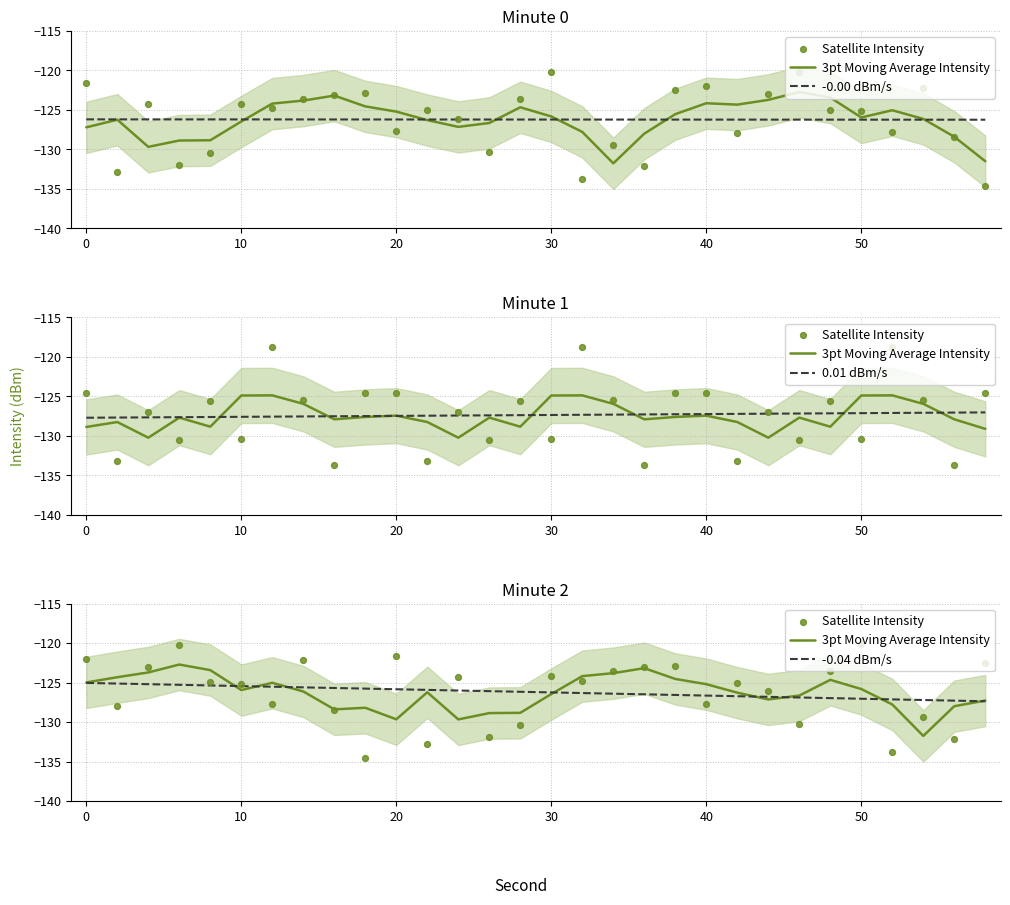

Is the value of -0.00 dBm/s at 26 greater than the value of 3pt Moving Average Intensity at 20?

No